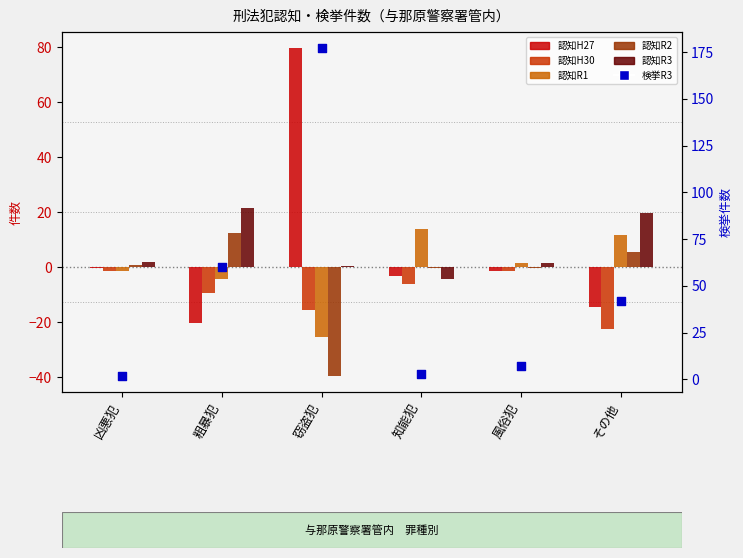

At how many categories does at least one series exceed 19?

3